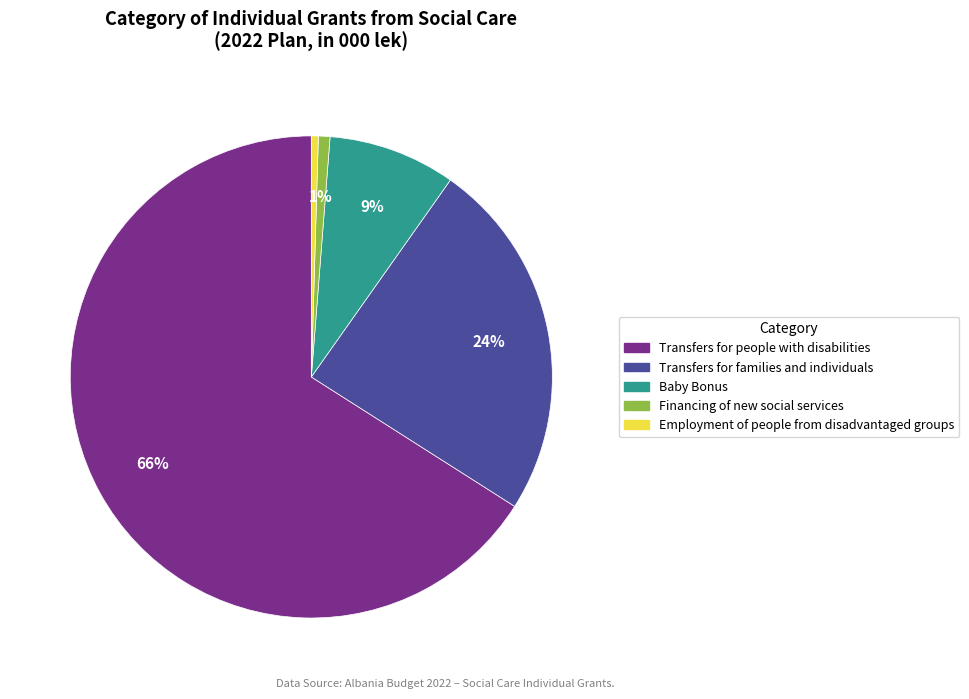

Is there a majority slice in this chart?

Yes